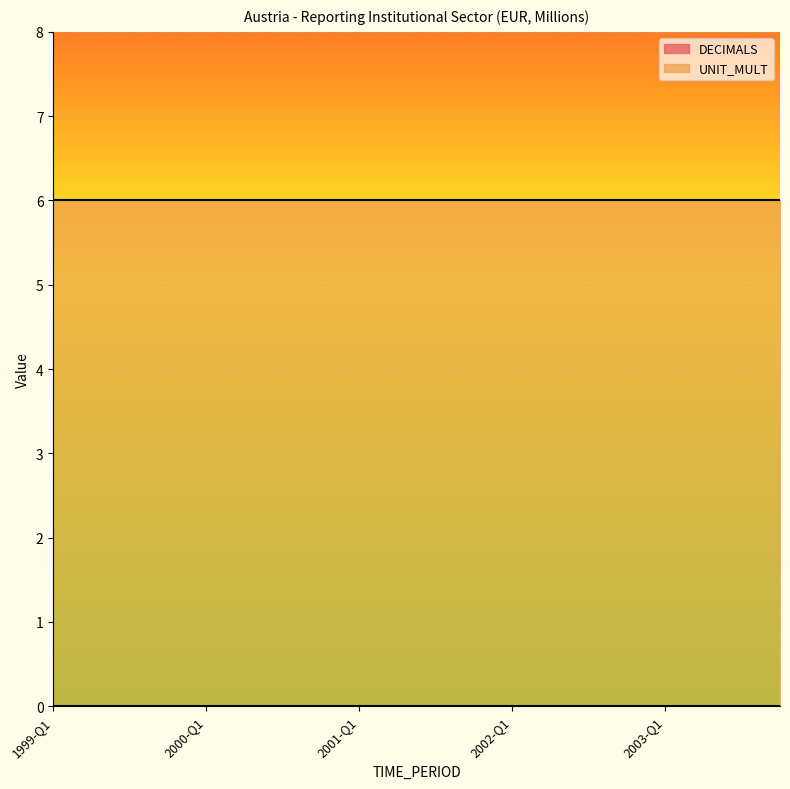

What is the difference between the highest and lowest values at 2000-Q2?

6